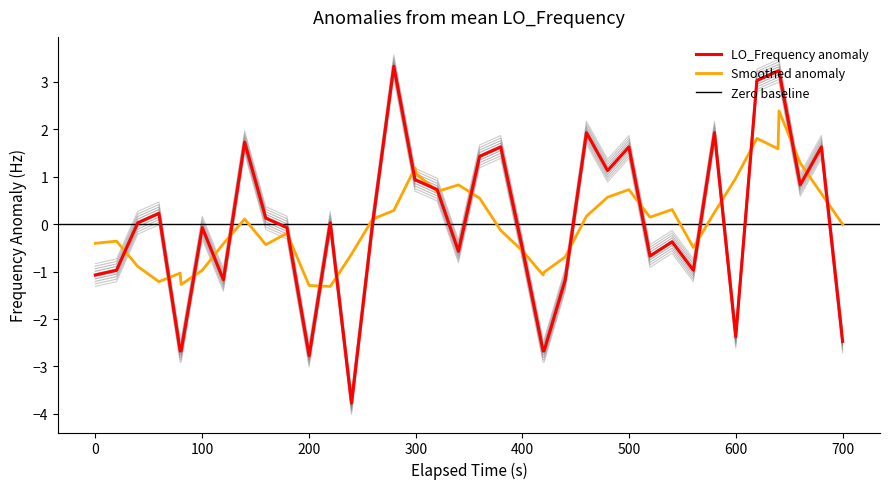

What is the highest value of the Smoothed anomaly series?

2.4